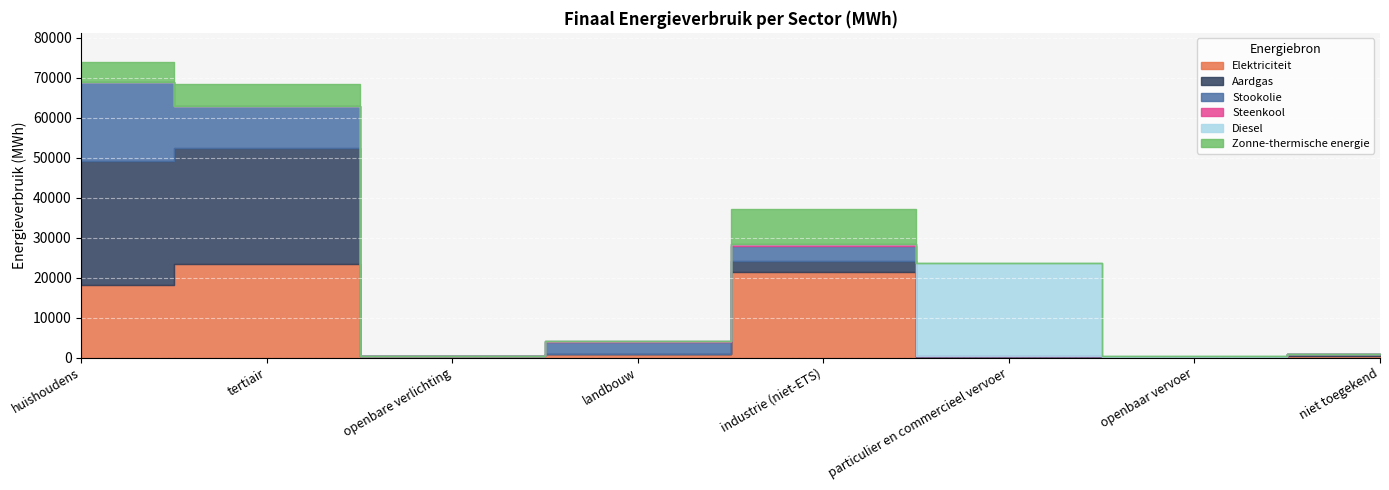

What is the difference between the Stookolie values at particulier en commercieel vervoer and tertiair?

10608.1